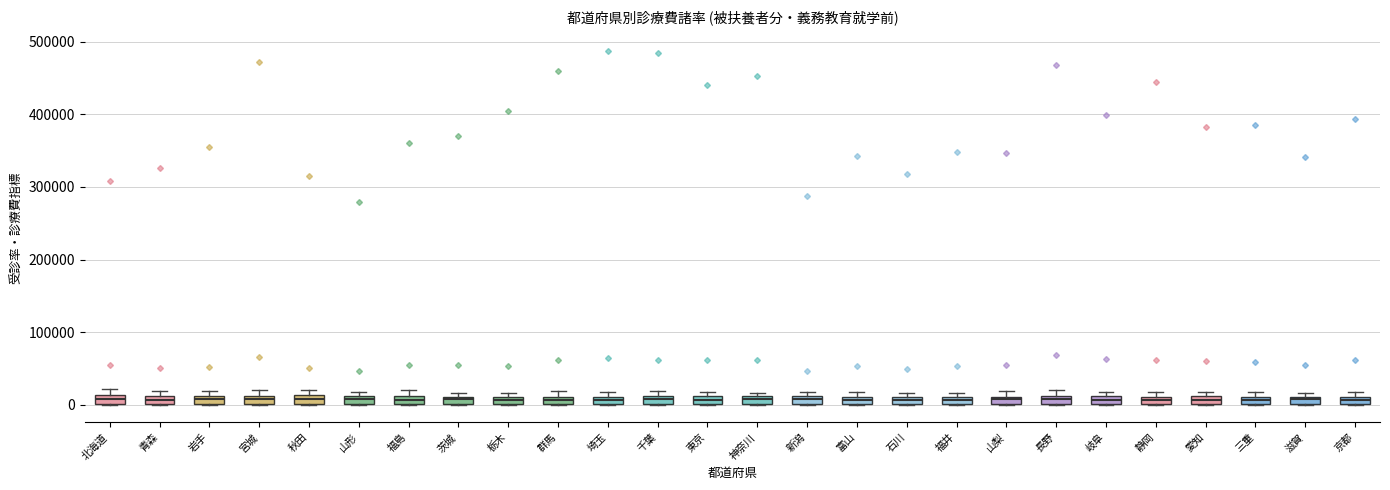

Where is the upper edge of the box for 栃木 on the y-axis? The values are not printed on the chart, so give them approximately, as read against the axis.

10000